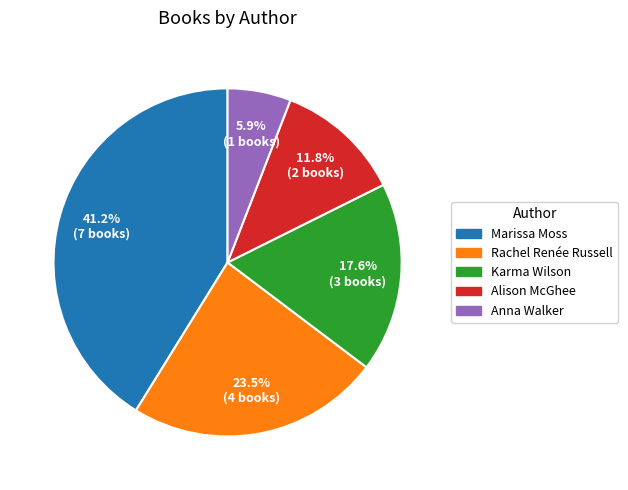

Is there any slice that represents more than half of the pie?

No